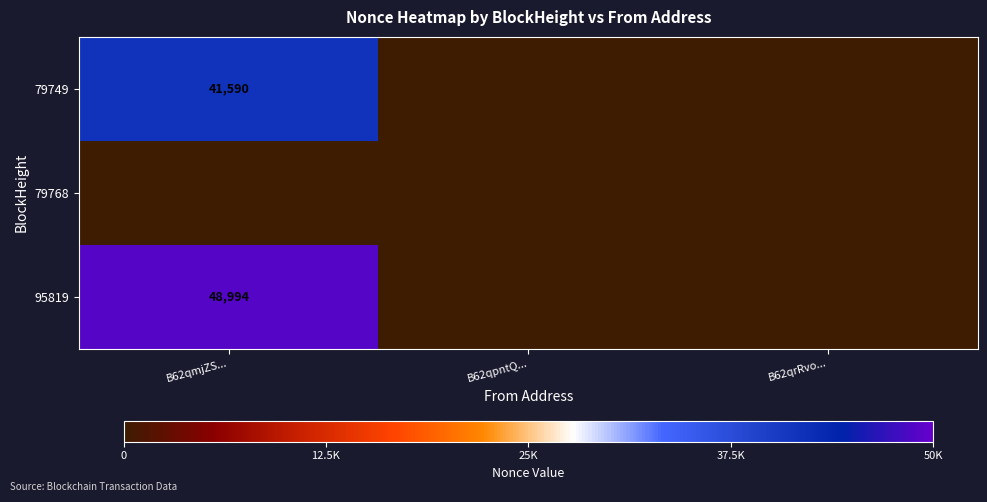

The value of 79749 at B62qmjZS... is 41590. True or false?

True